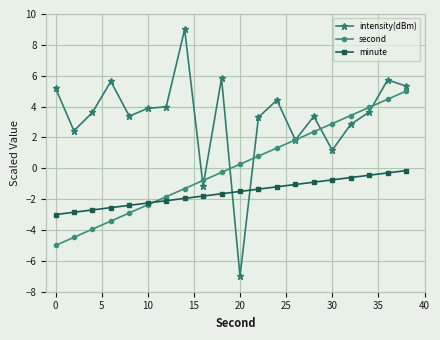

At how many categories does at least one series exceed 1?

18